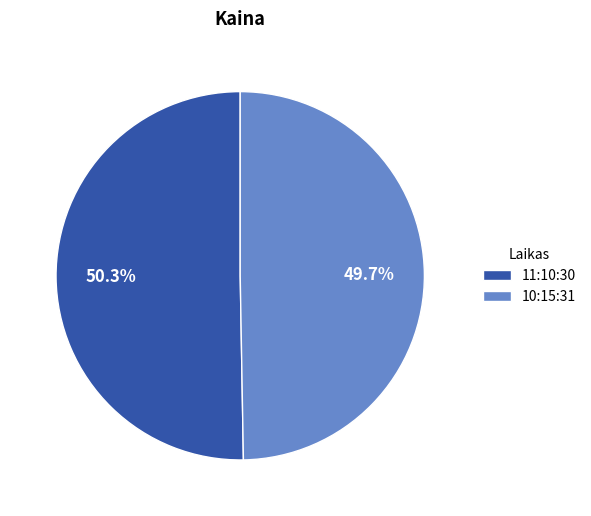

Which category has the smallest portion of the pie?

10:15:31